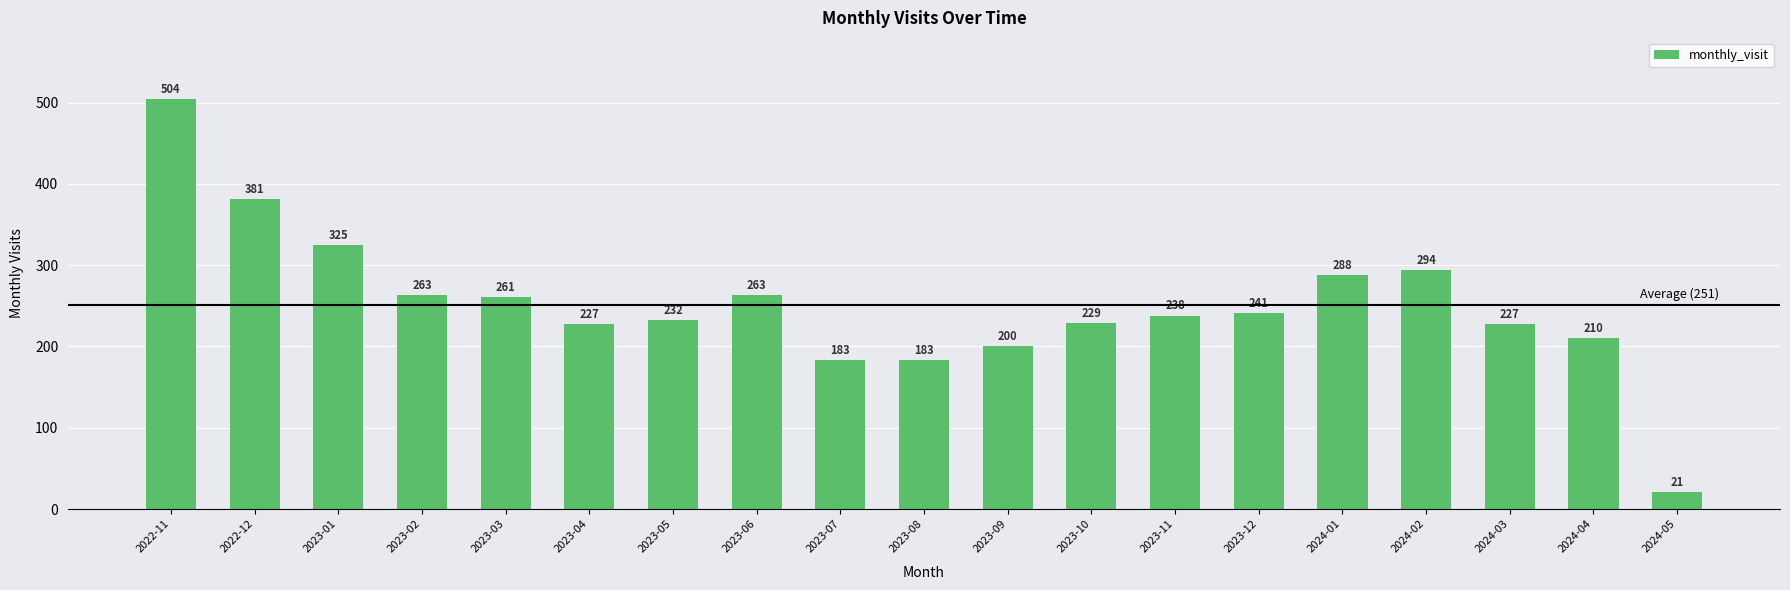

How many bars are there in total?

19